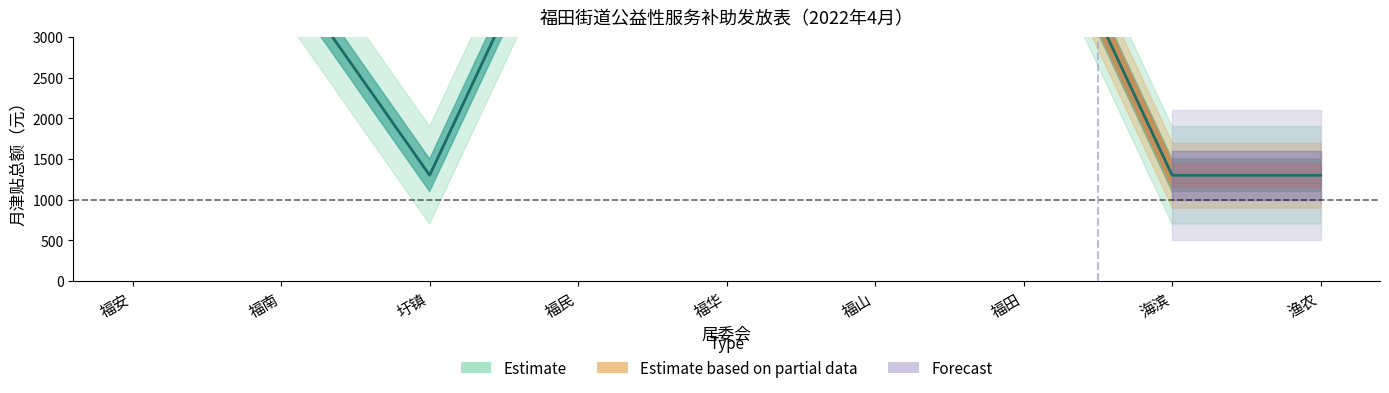

How many points are higher than both their immediate neighbors (excluding endpoints)?

1